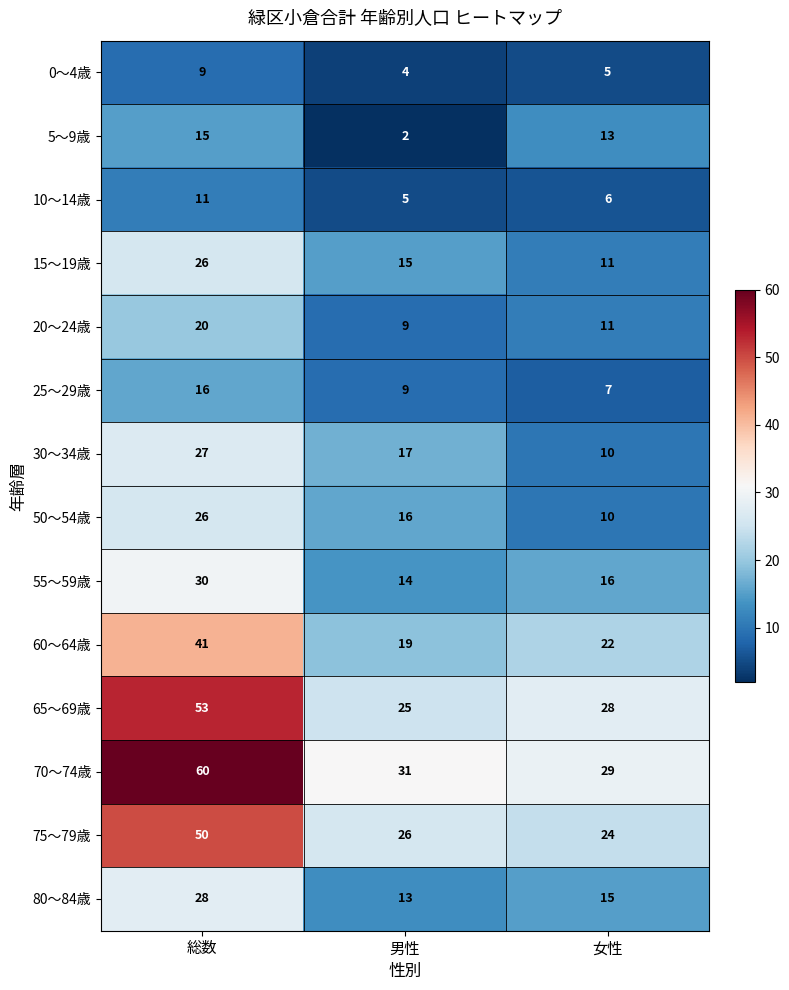

The 80～84歳 series shows 13 at 男性. True or false?

True